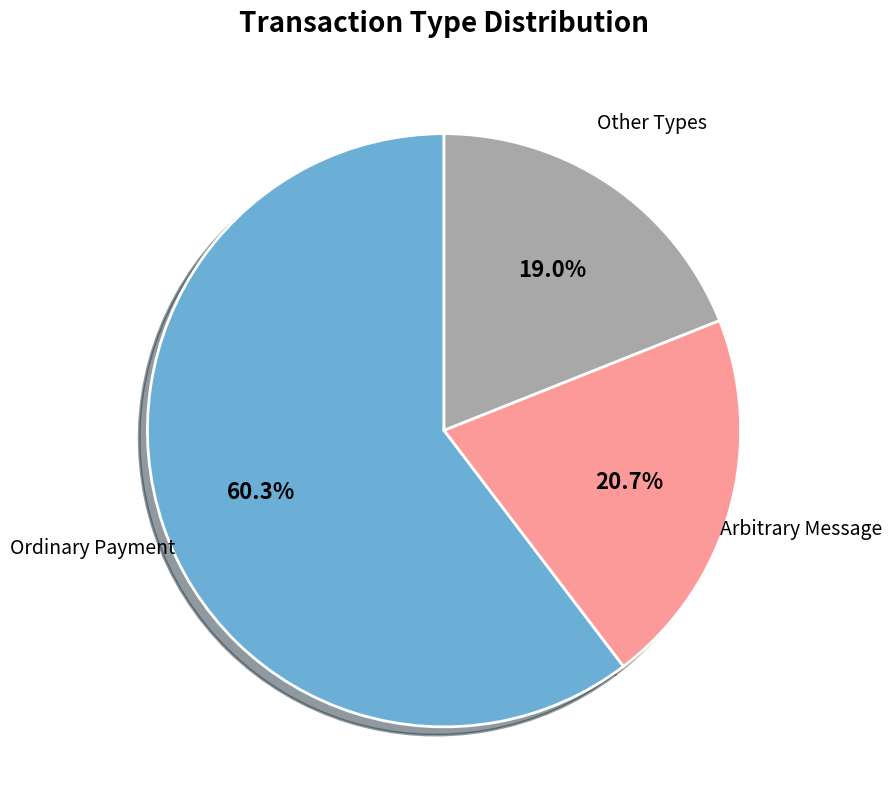

What is the smallest slice in the pie chart?

Other Types